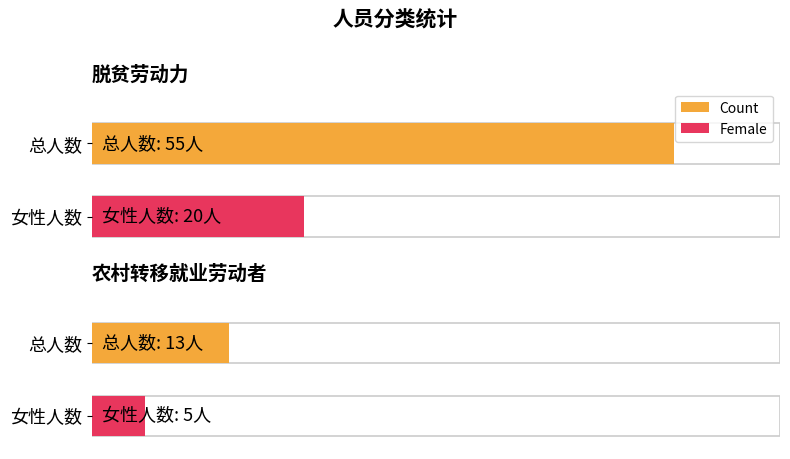

Is the value of Female at 脱贫劳动力 greater than the value of Count at 农村转移就业劳动者?

Yes